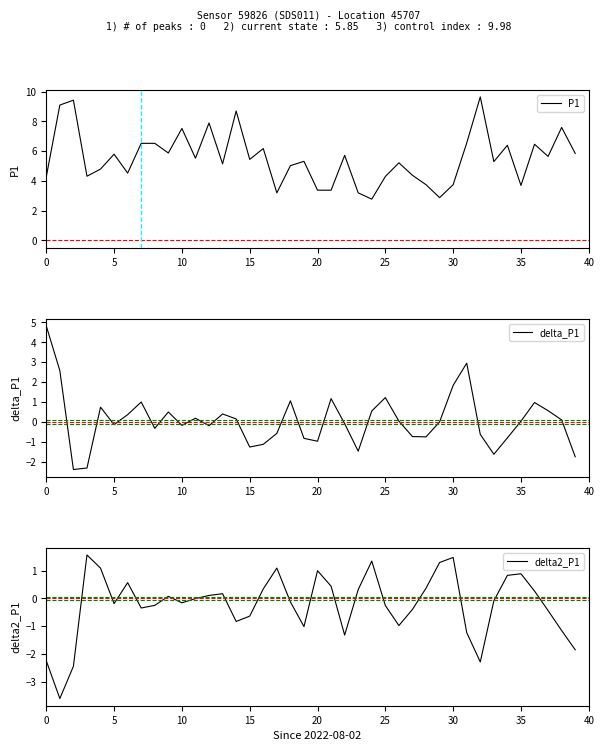

At which label is P1 closest to 6?

9